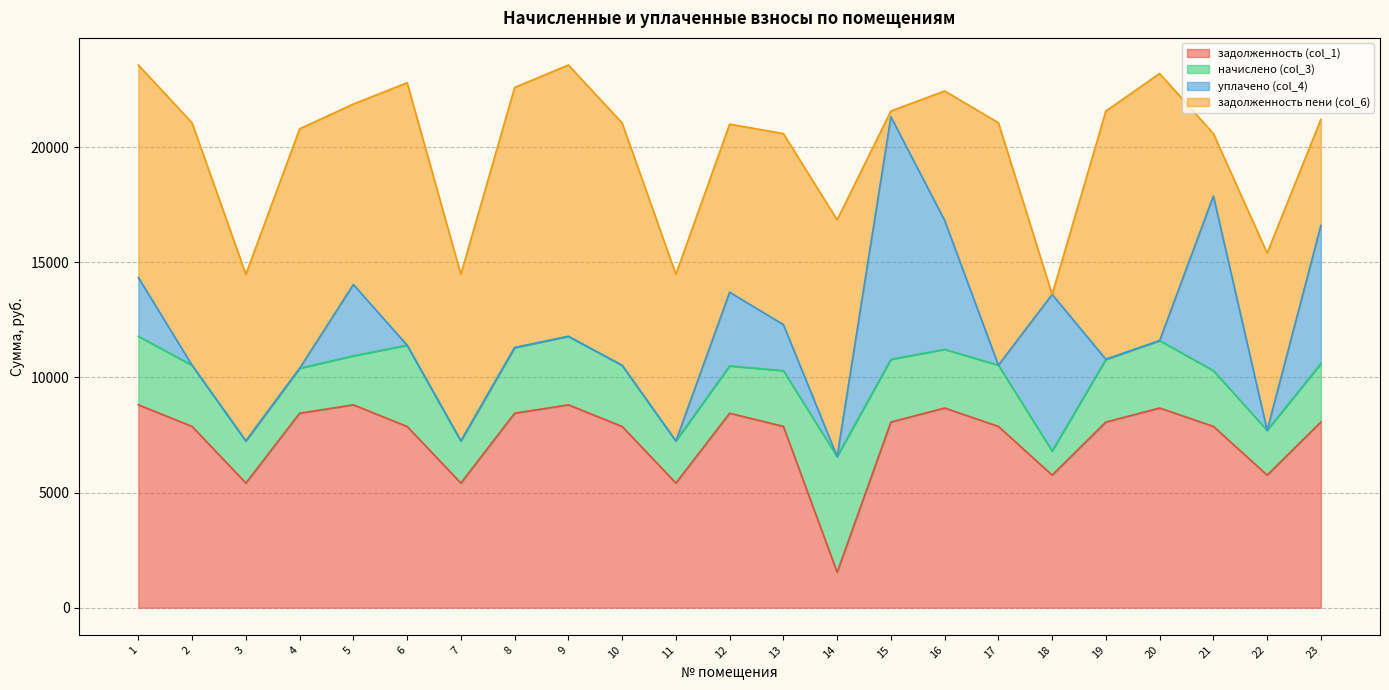

Where does the задолженность (col_1) series first go above 7875?

1